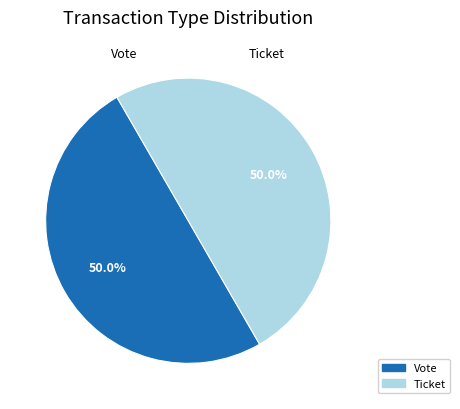

Count the number of slices in the pie.

2